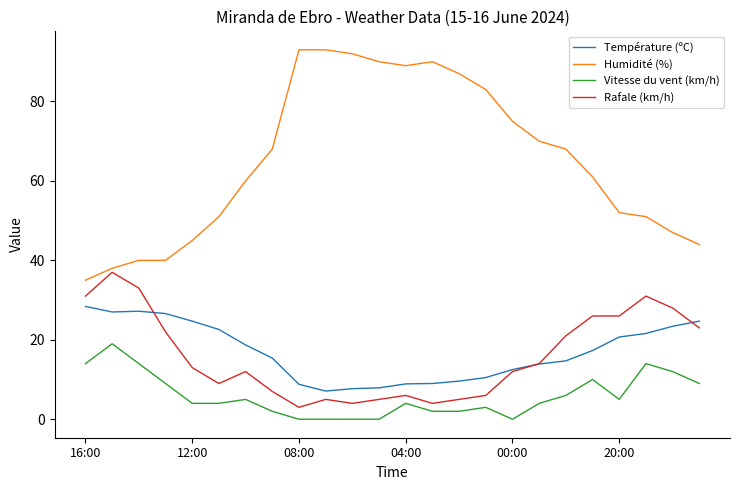

True or false: Température (ºC) and Vitesse du vent (km/h) cross at least once.

False